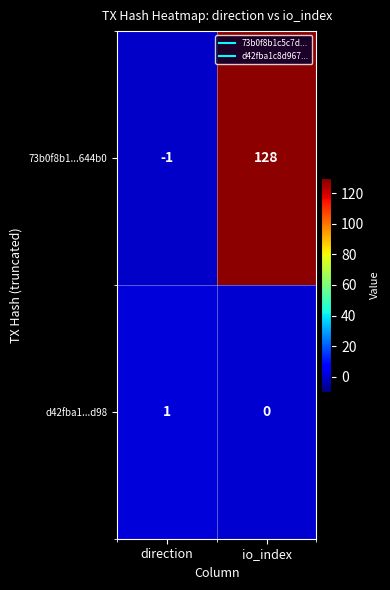

Is the value of 73b0f8b1...644b0 at direction greater than the value of d42fba1...d98 at io_index?

No